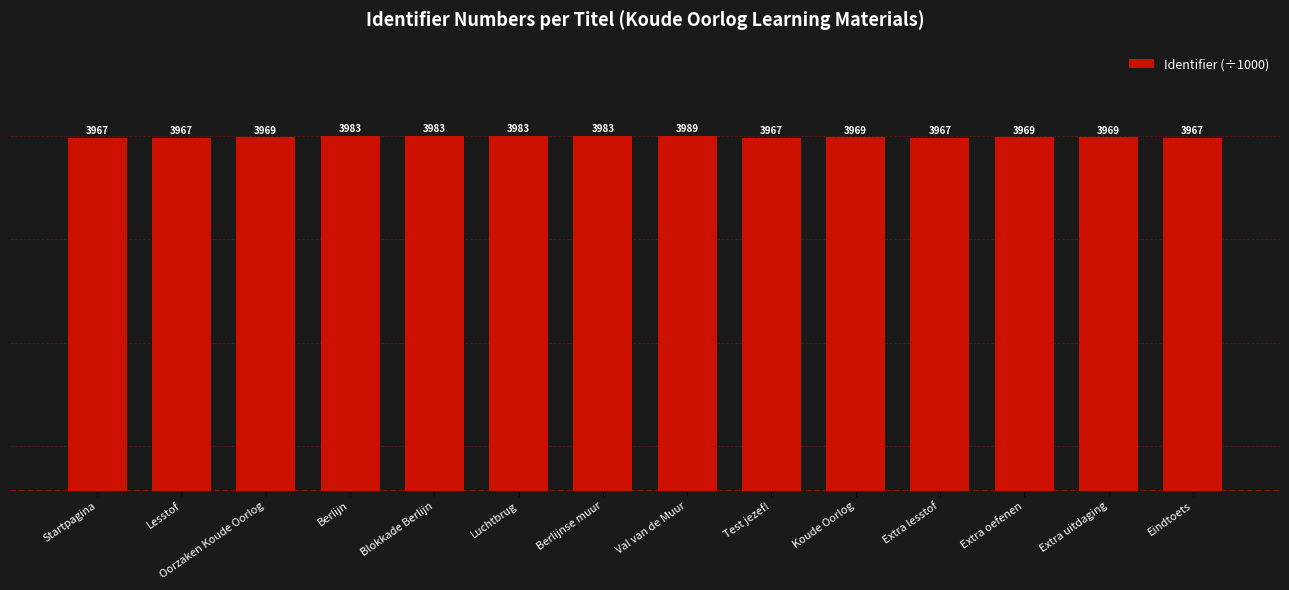

What is the minimum value shown in the chart?

3967